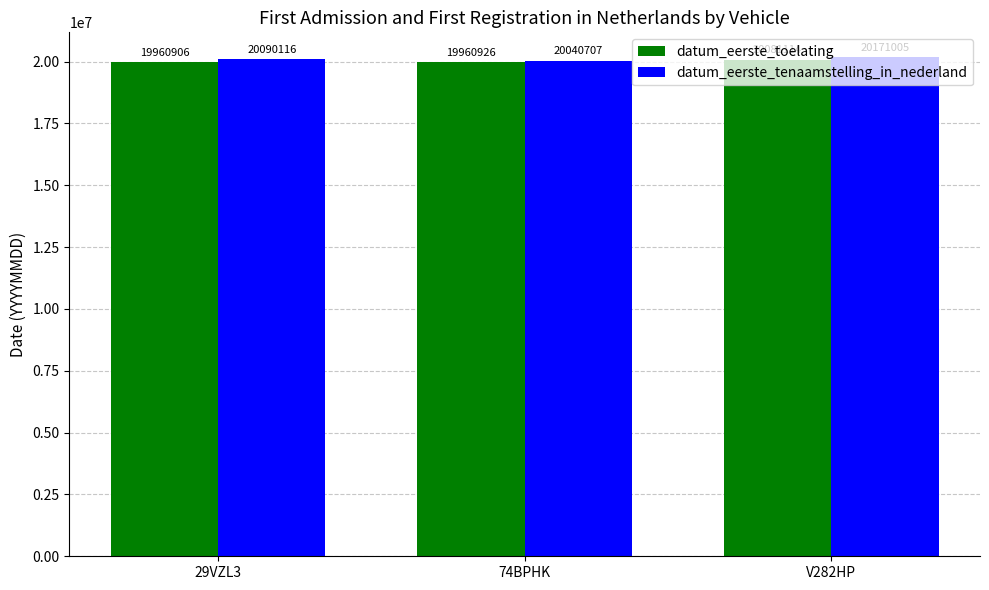

Between 29VZL3 and V282HP, which series saw the biggest shift?

datum_eerste_toelating